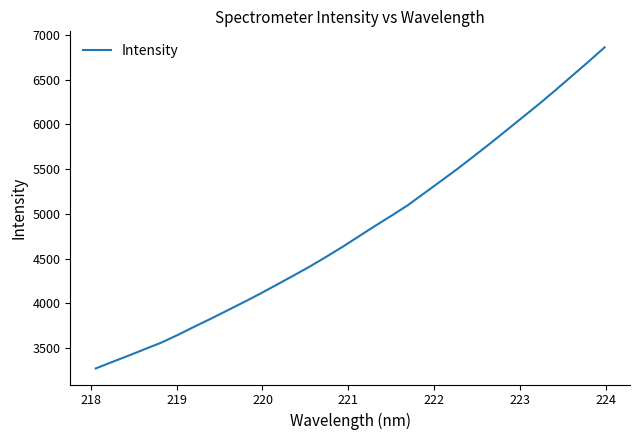

What is the minimum value shown in the chart?

3271.5